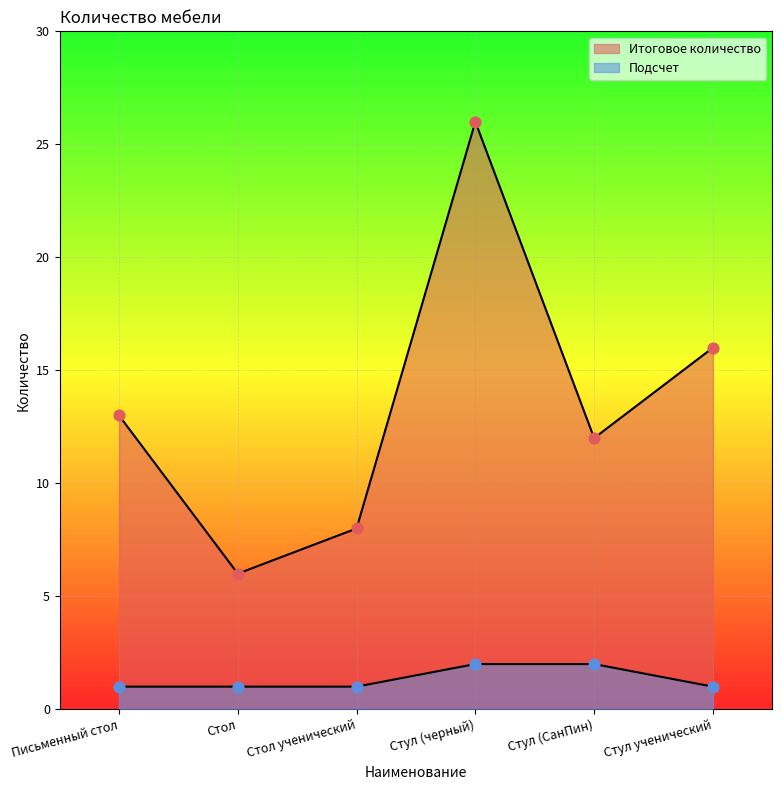

At how many categories does at least one series exceed 20?

1